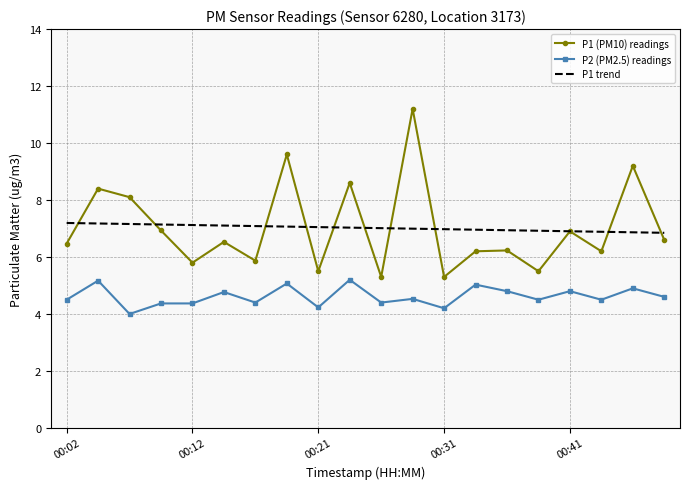

How many series are shown in this chart?

3